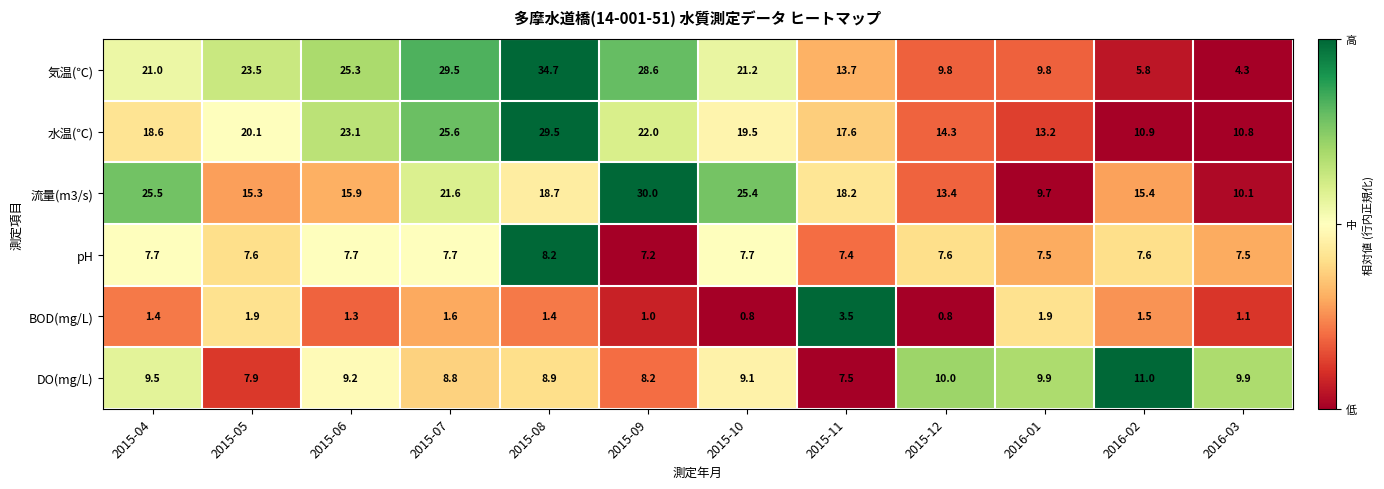

What is the maximum value shown in the chart?

34.7